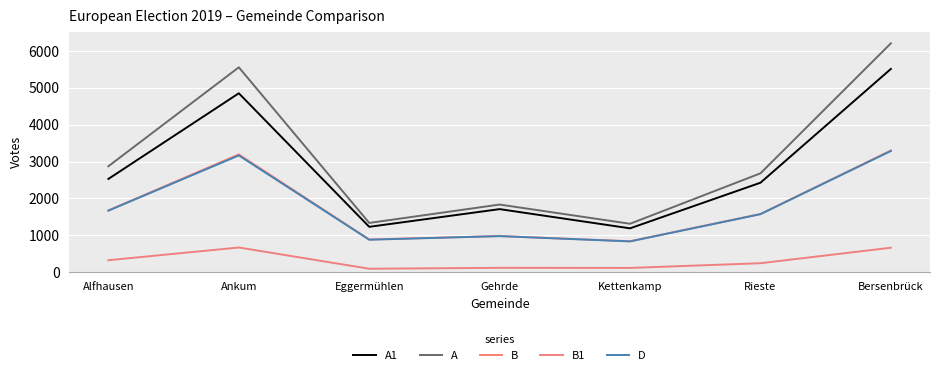

The value of D at Alfhausen is 2635. True or false?

False